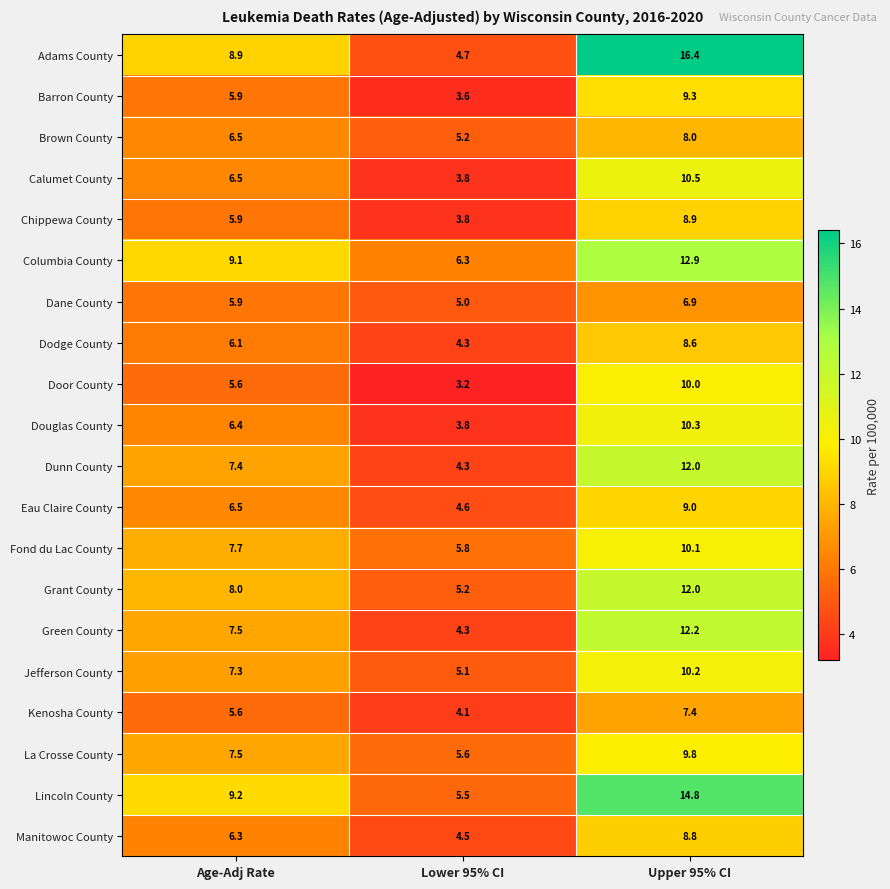

Where is Barron County nearest to the value 6?

Age-Adj Rate